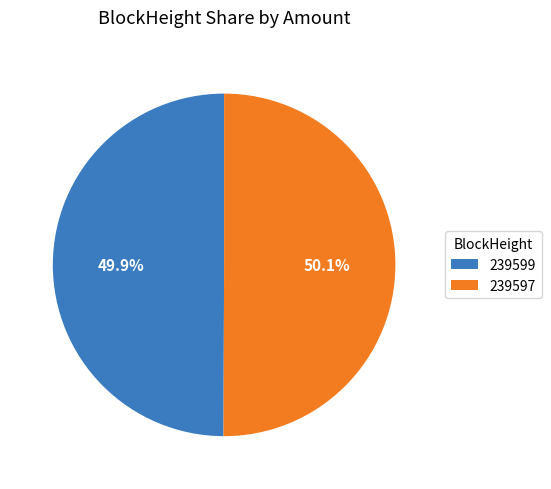

Does any single category account for the majority?

Yes